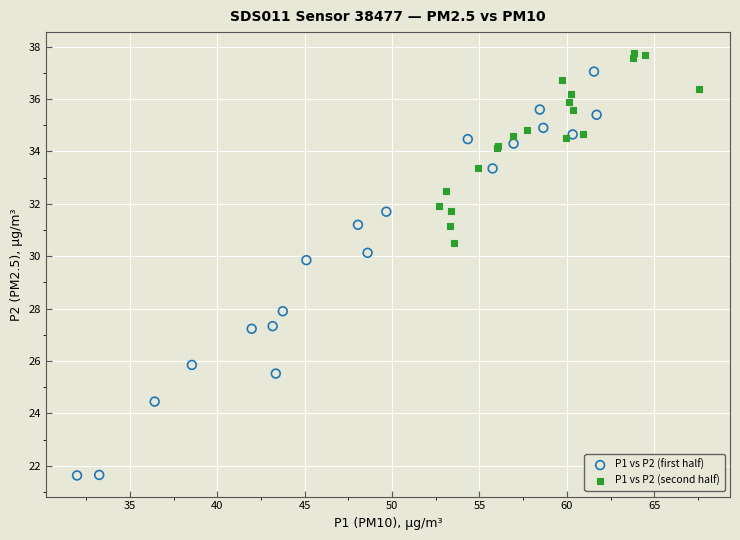

Which series contains the lowest Y value?

P1 vs P2 (first half)